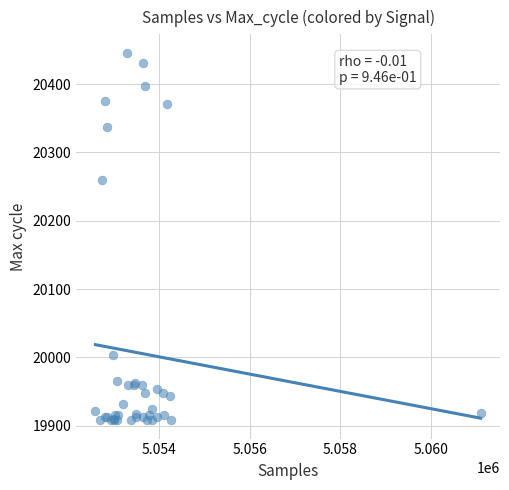

What Y value in the scatter plot is closest to 20177?

20259